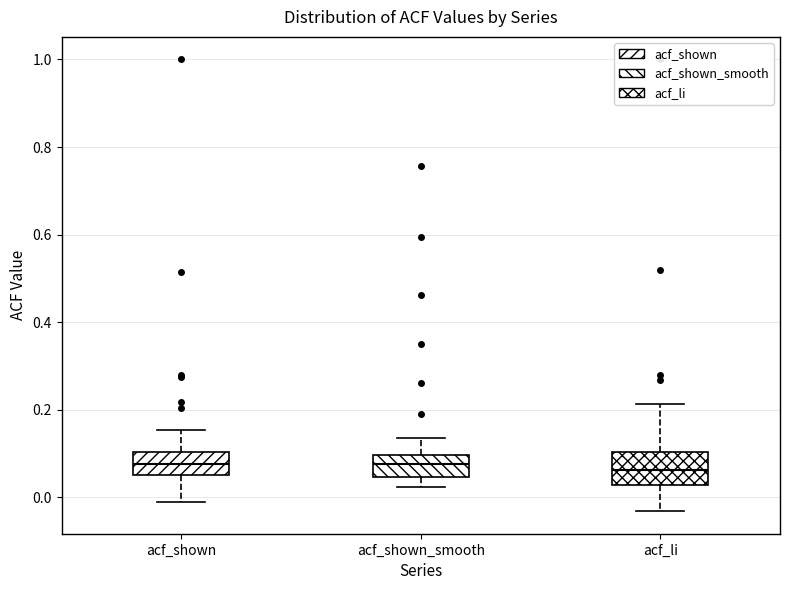

Which box is the tallest, from its lower edge to its upper edge?

acf_li